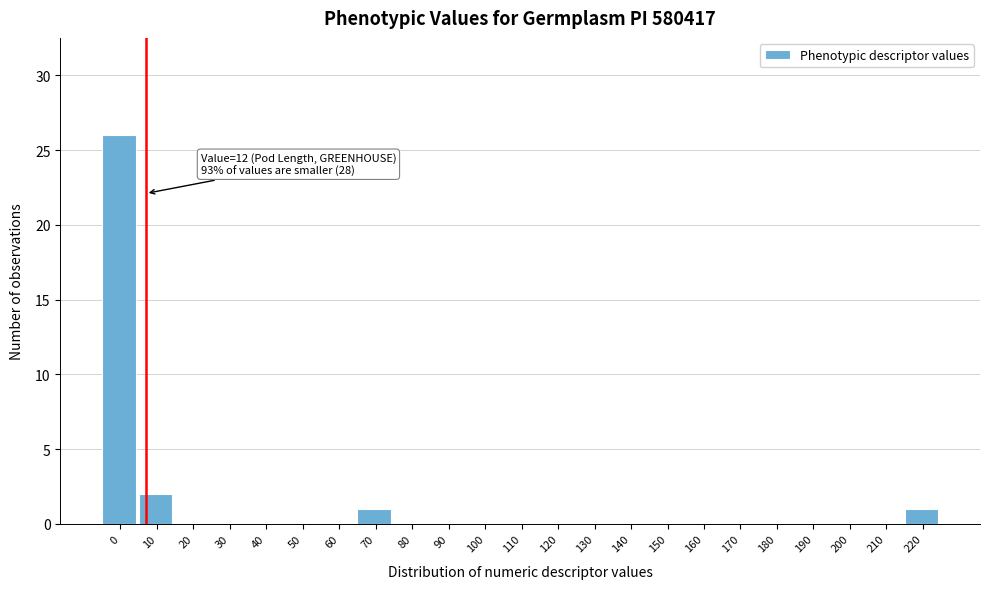

Reading left to right, extract all data points from this chart.

0=26	10=2	20=0	30=0	40=0	50=0	60=0	70=1	80=0	90=0	100=0	110=0	120=0	130=0	140=0	150=0	160=0	170=0	180=0	190=0	200=0	210=0	220=1